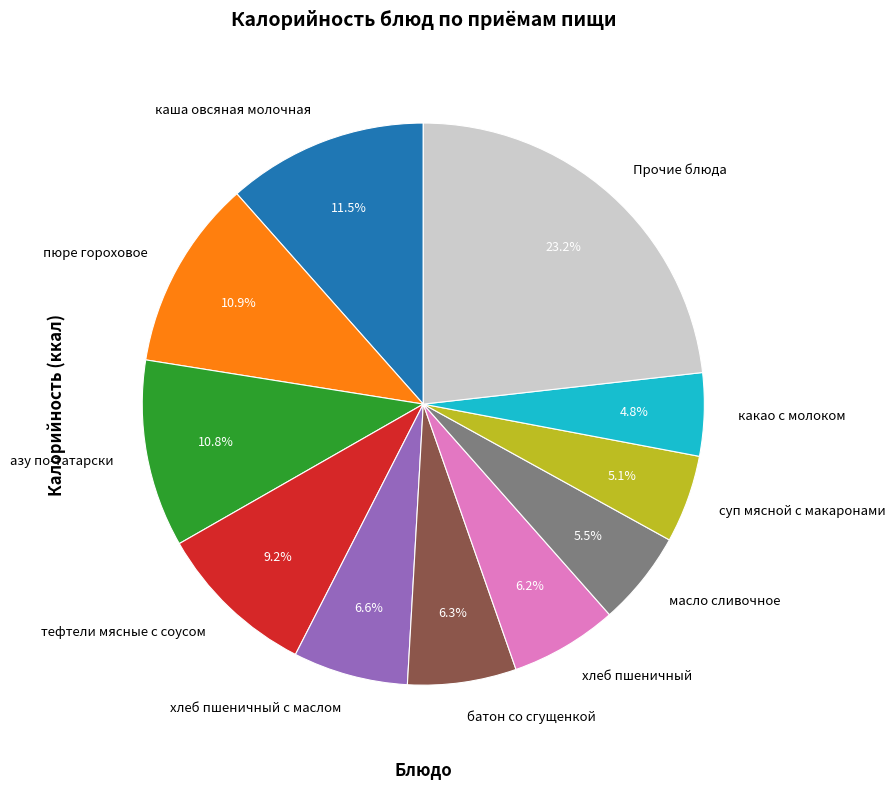

Combined, what portion of the pie is азу по-татарски and тефтели мясные с соусом?

20.0%